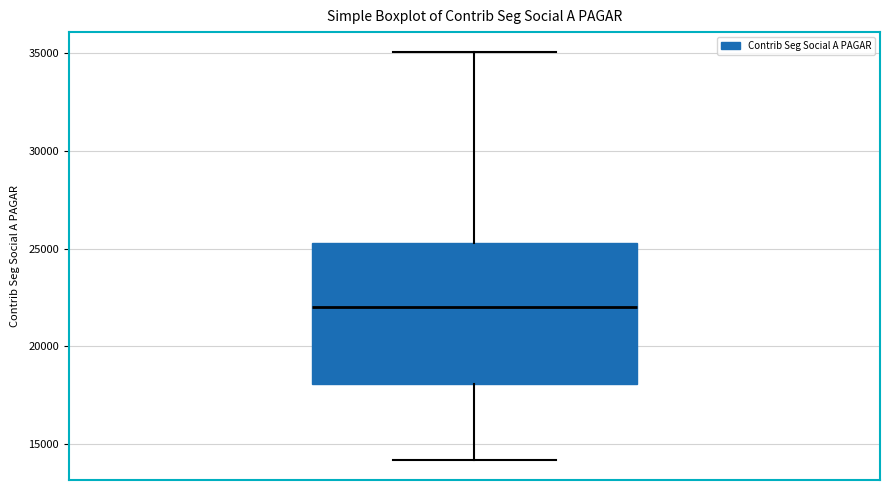

Transcribe this box plot: give where the median line is, the range the box spans, and where the two whiskers end, as read against the y-axis. The values are not printed on the chart, so give them approximately, as read against the axis.

median 22000, box 18000 to 25500, whiskers 14000 to 35000